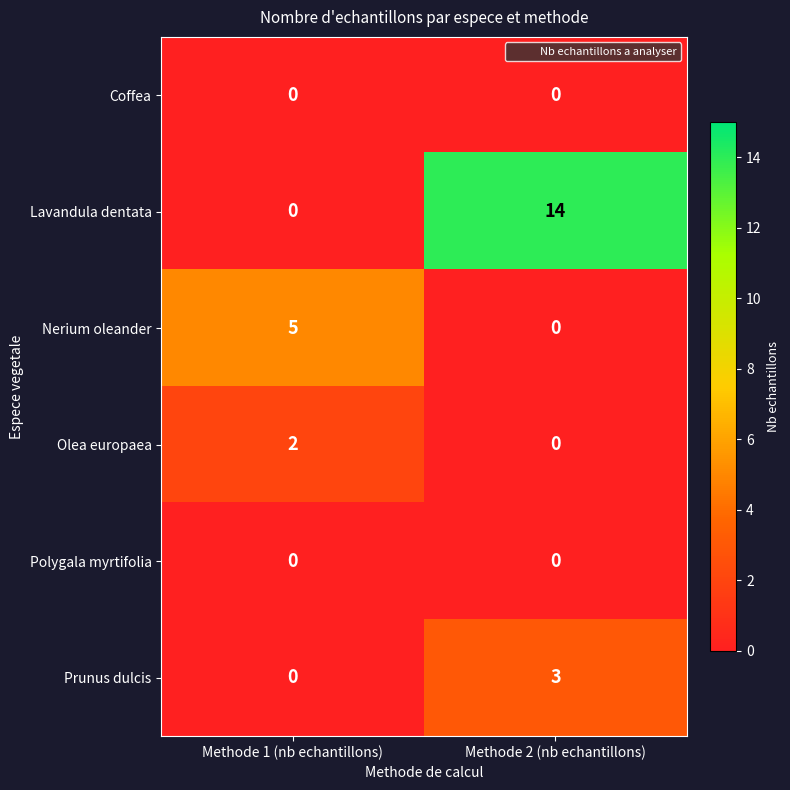

Which series has the largest total across all categories?

Lavandula dentata